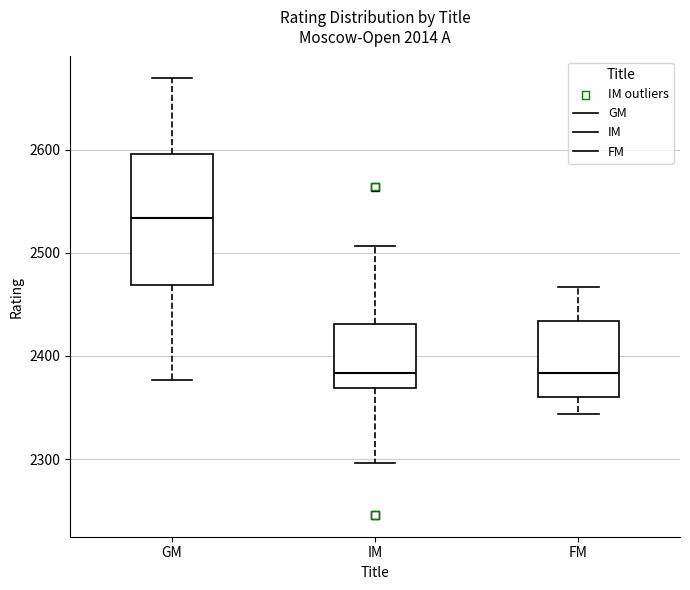

Comparing the boxes themselves (not the whiskers), which one is the tallest?

GM